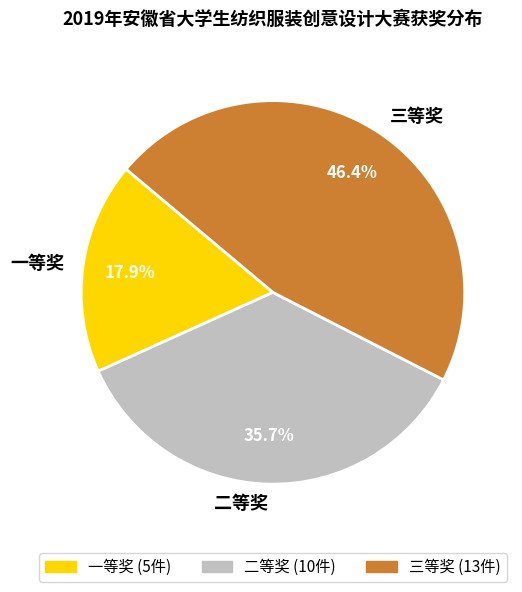

Which has a higher value, 一等奖 or 三等奖?

三等奖